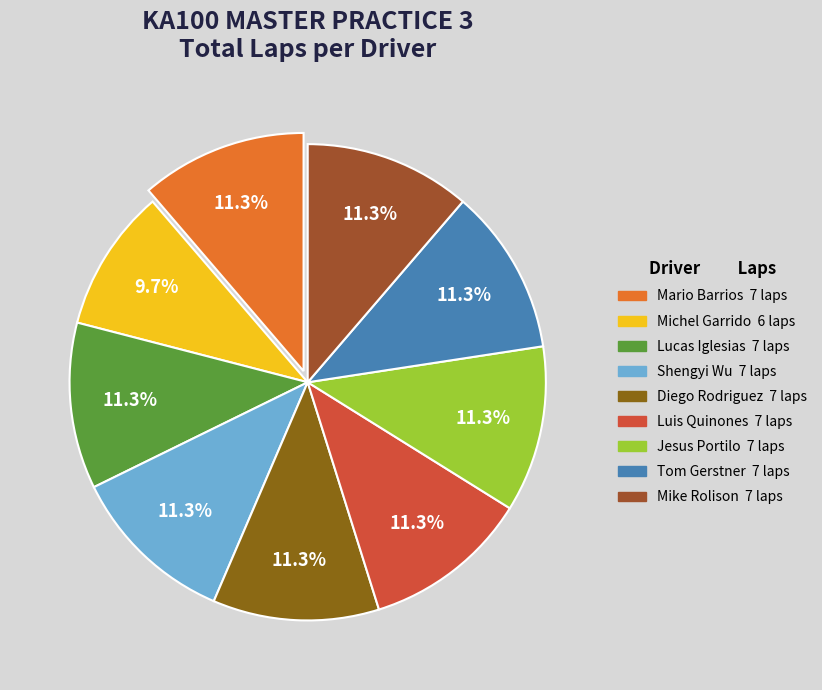

The Shengyi Wu slice represents 24% of the pie. True or false?

False